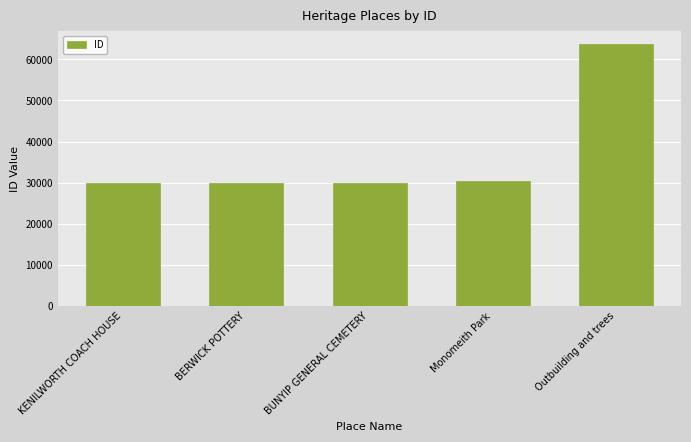

How many bars are there in total?

5